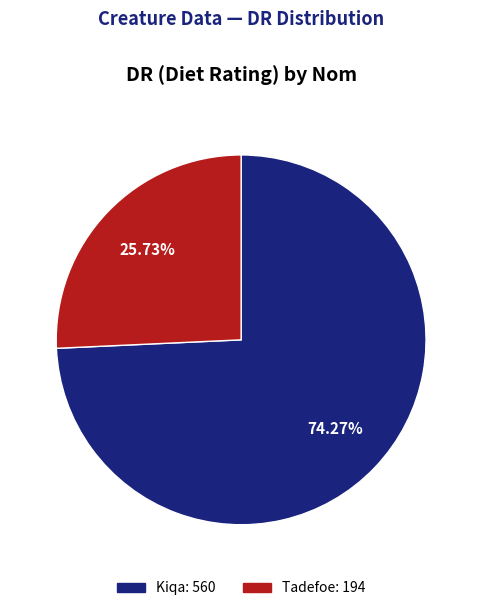

What is the ratio of the value at Kiqa to the value at Tadefoe?

2.9